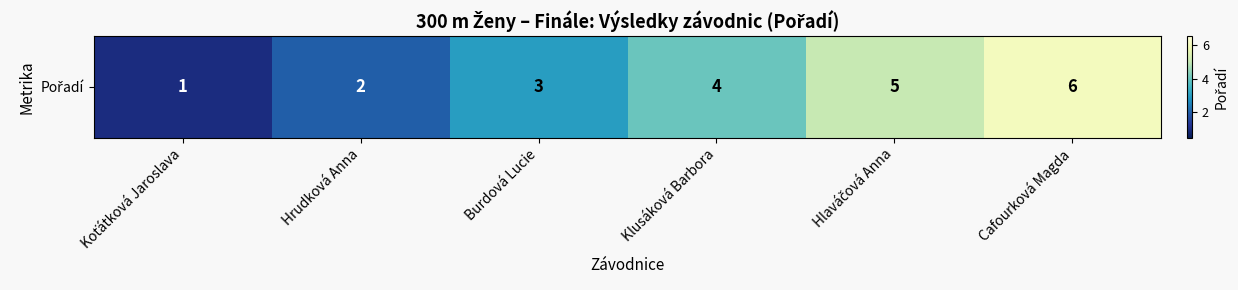

At which category does the chart reach its minimum across all series?

Koťátková Jaroslava